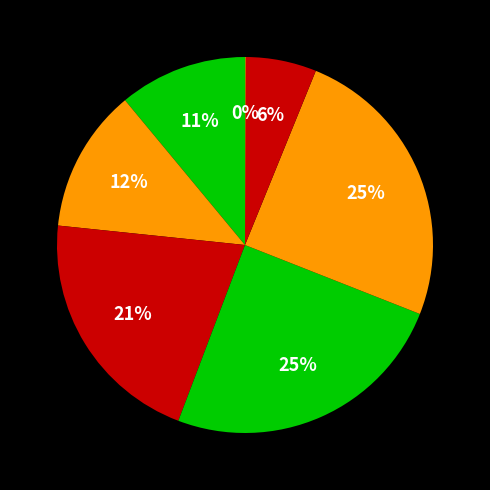

Count the number of slices in the pie.

7